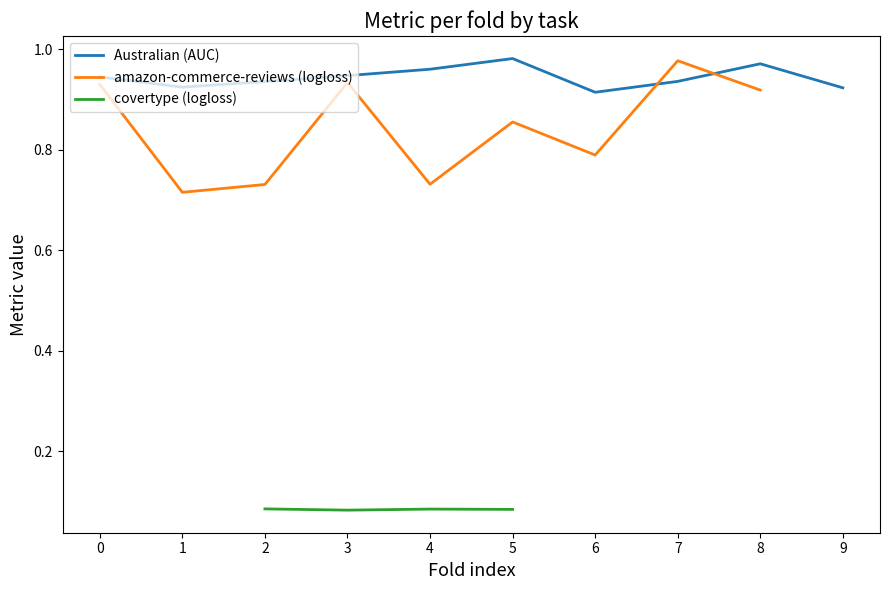

Is it true that Australian (AUC) equals 1.7 at 8?

False